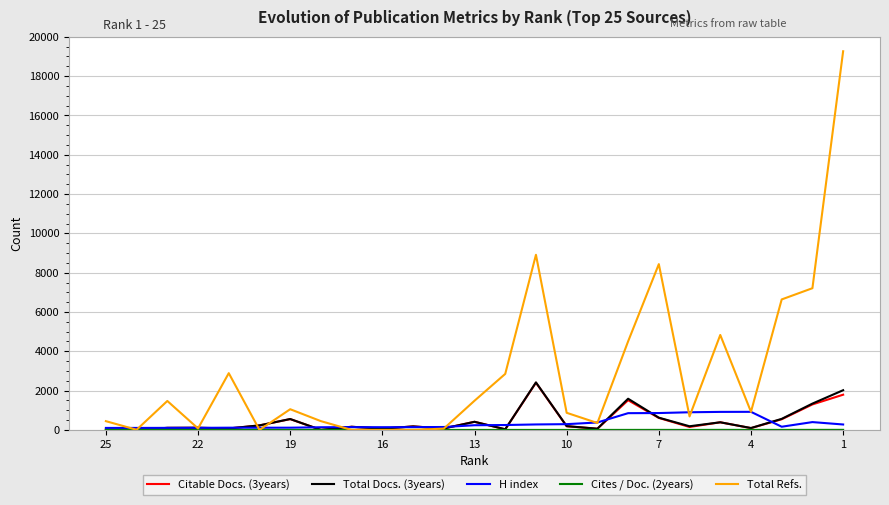

What is the difference between the maximum and minimum values in the Total Refs. series?

19267